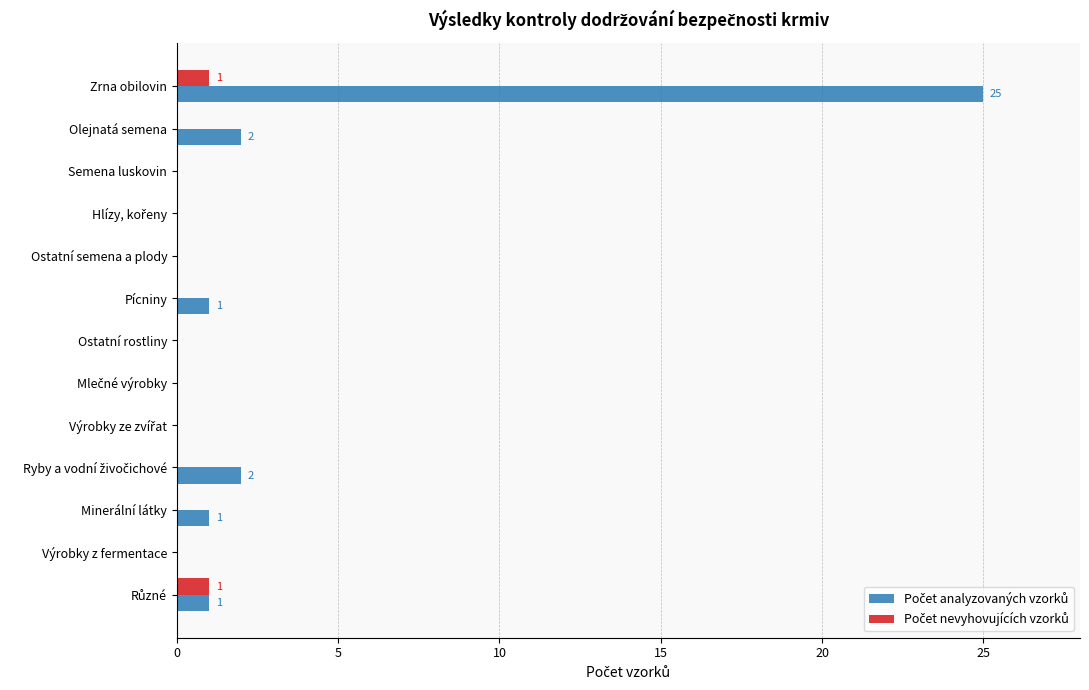

Which category has the highest value across all series?

Zrna obilovin